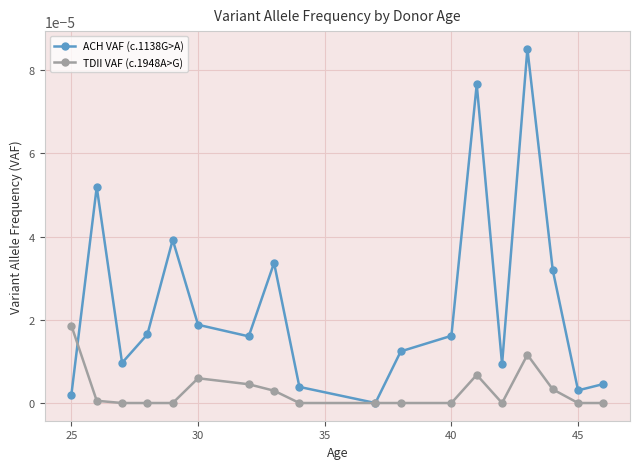

Which series has the widest spread of values?

ACH VAF (c.1138G>A)